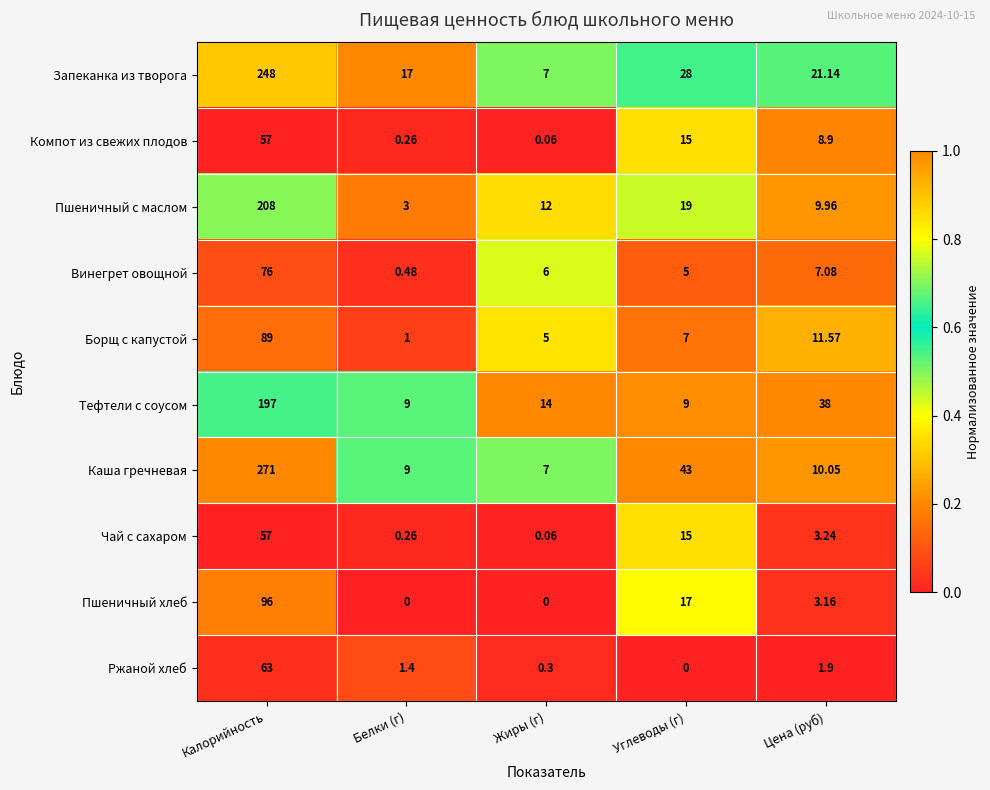

Which category has the highest value in the Винегрет овощной series?

Калорийность